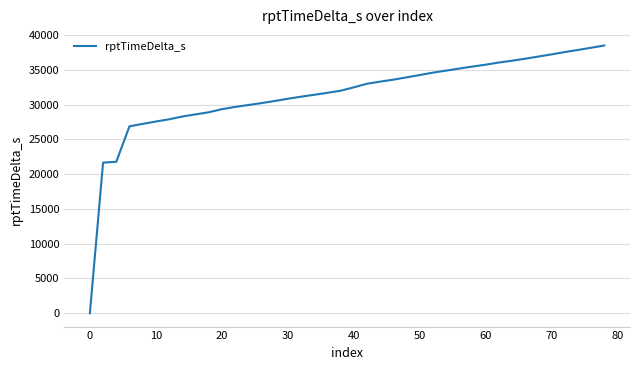

What is the difference between the maximum and minimum values?

38494